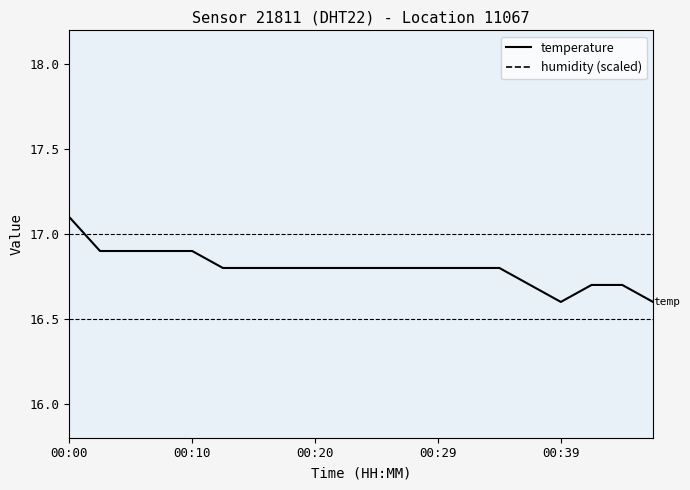

Where is humidity (scaled) nearest to the value 23?

00:00